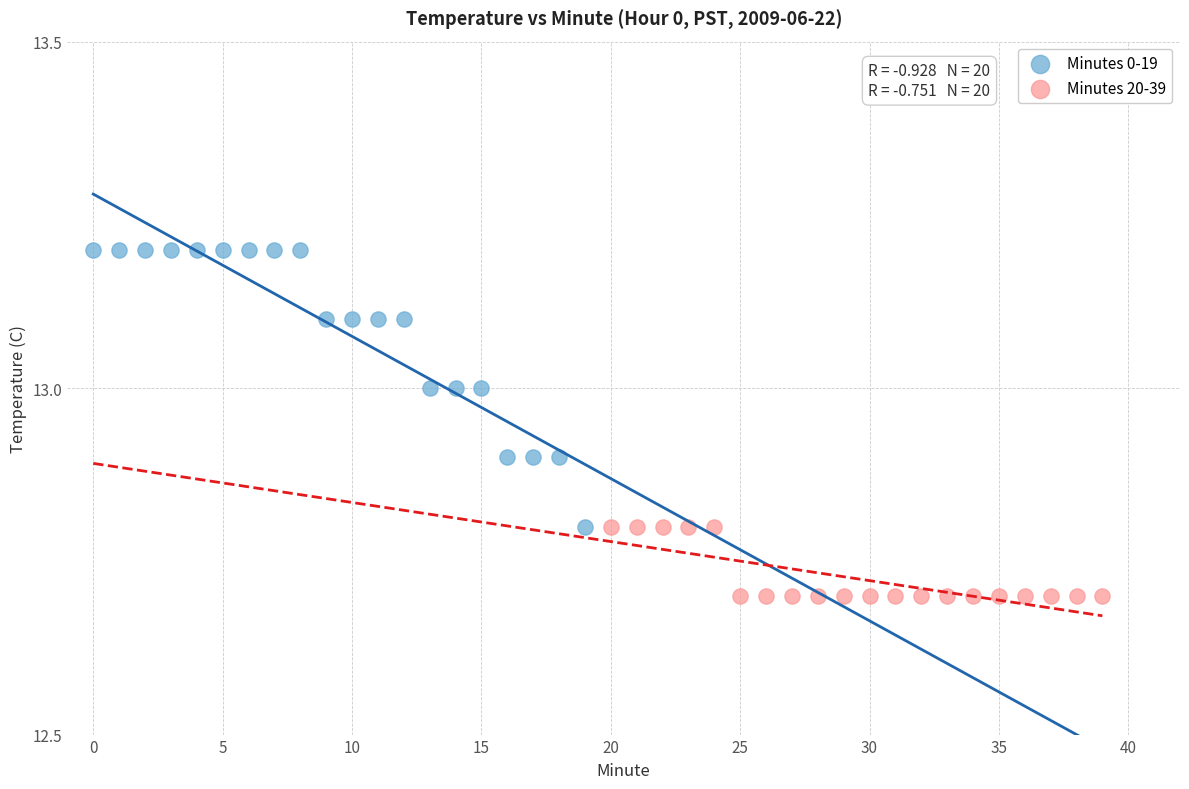

Which series contains the lowest Y value?

Minutes 20-39